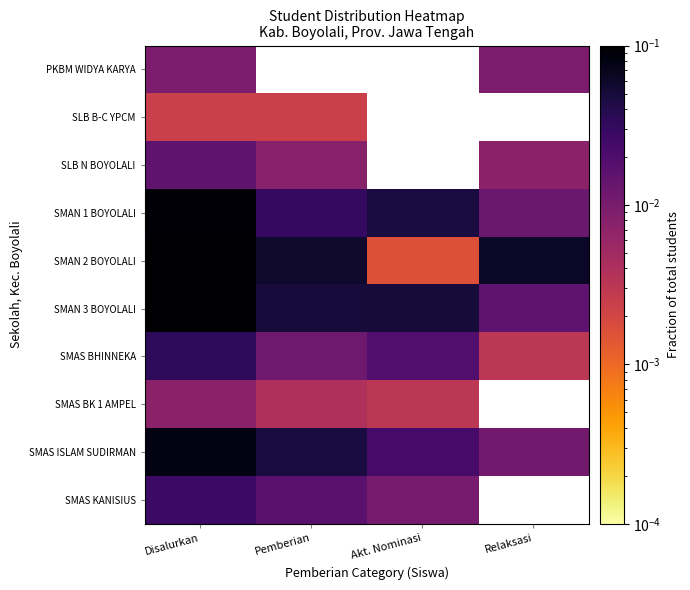

Read the SMAN 2 BOYOLALI value at Relaksasi.

0.1